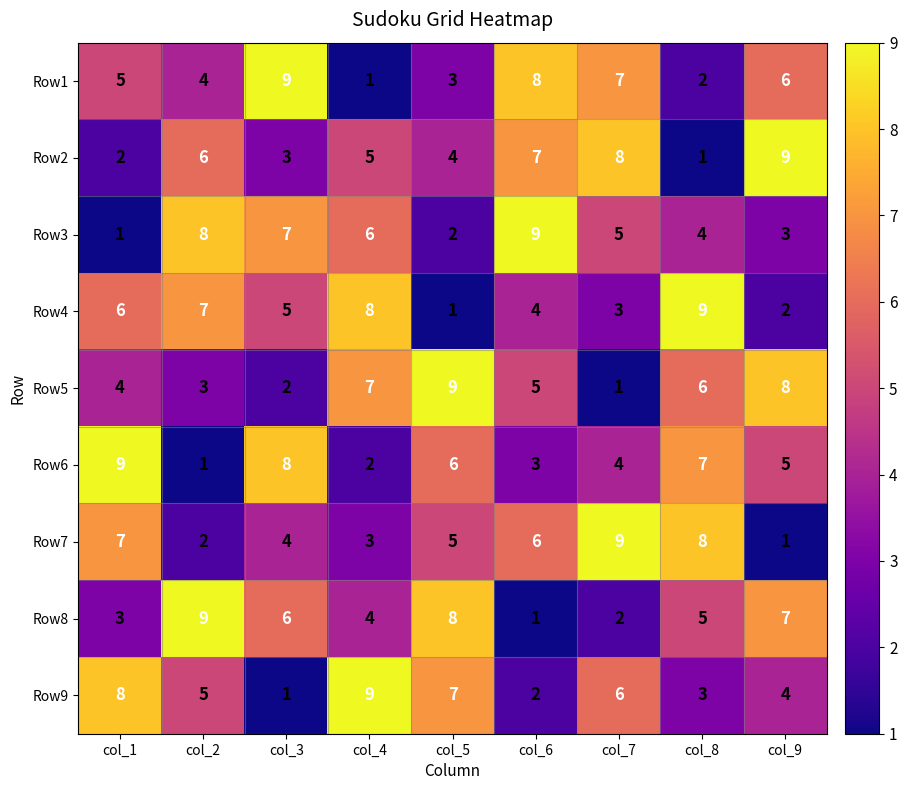

What is the maximum value for Row7?

9